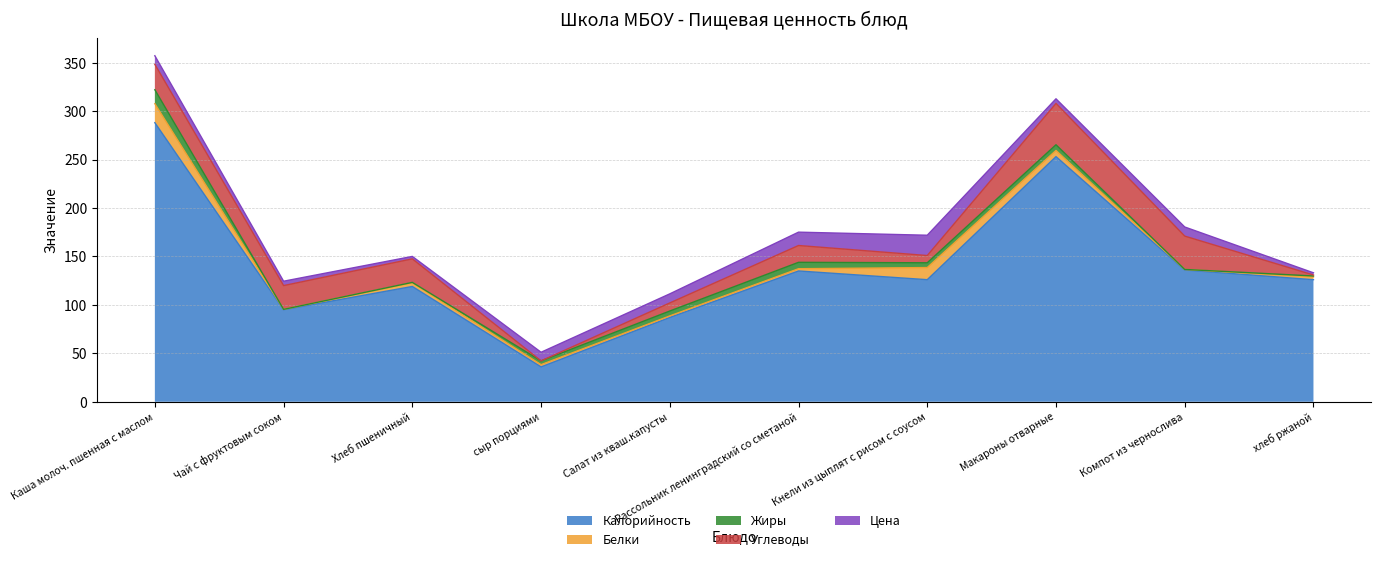

At how many categories does at least one series exceed 133?

4